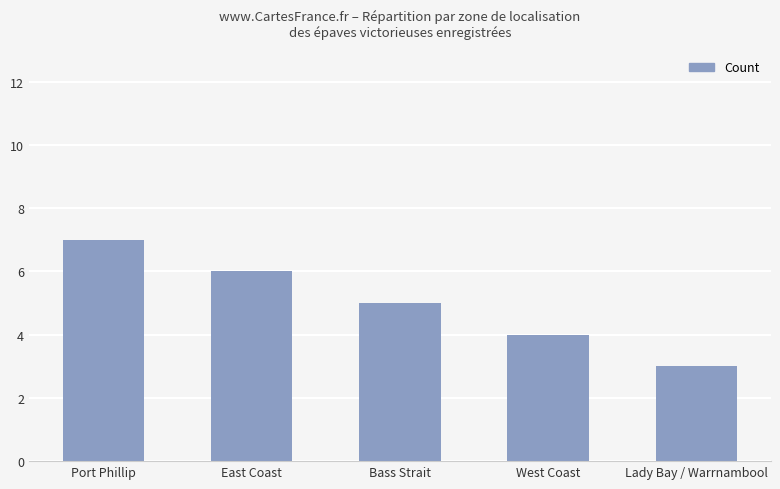

What is the greatest value displayed?

7